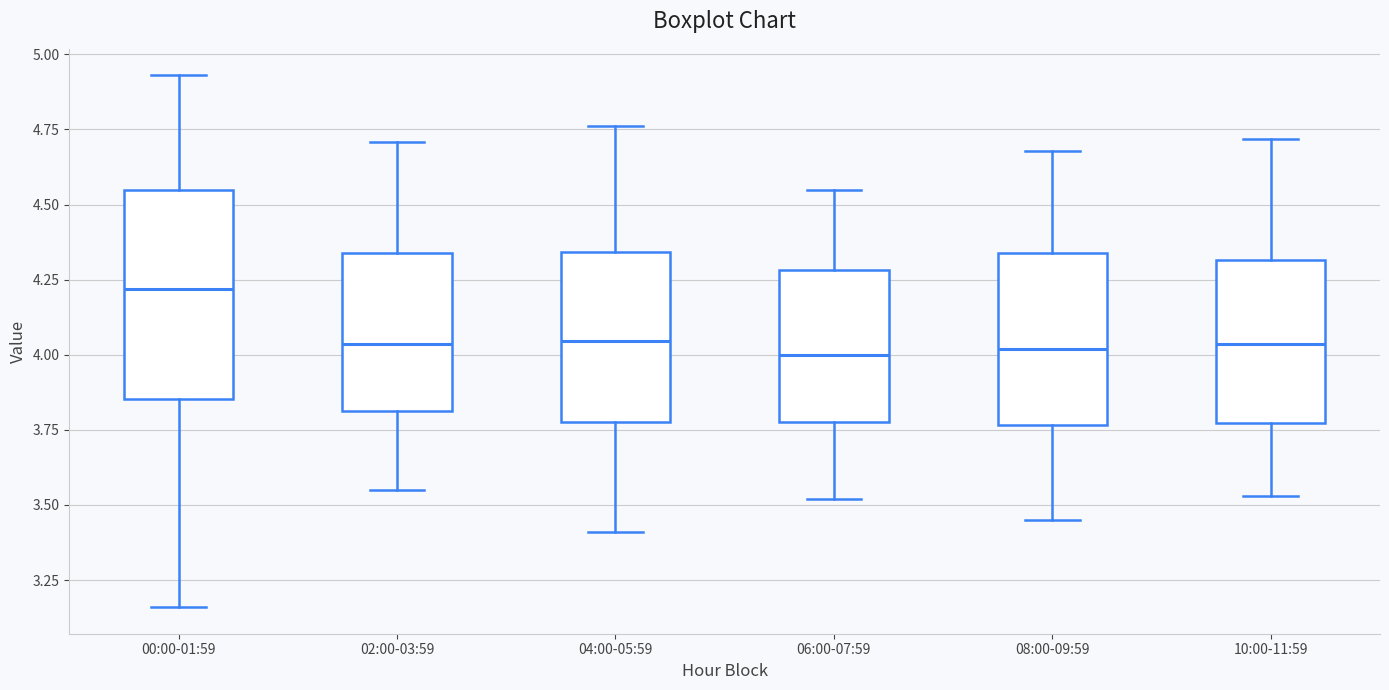

Reading left to right, transcribe this box plot: for each box, give where its median line is, the range the box spans, and where its two whiskers end, as read against the y-axis. The values are not printed on the chart, so give them approximately, as read against the axis.

00:00-01:59: median 4.20, box 3.85 to 4.55, whiskers 3.15 to 4.95
02:00-03:59: median 4.05, box 3.80 to 4.35, whiskers 3.55 to 4.70
04:00-05:59: median 4.05, box 3.80 to 4.35, whiskers 3.40 to 4.75
06:00-07:59: median 4.00, box 3.80 to 4.30, whiskers 3.50 to 4.55
08:00-09:59: median 4.00, box 3.75 to 4.35, whiskers 3.45 to 4.70
10:00-11:59: median 4.05, box 3.75 to 4.30, whiskers 3.55 to 4.70